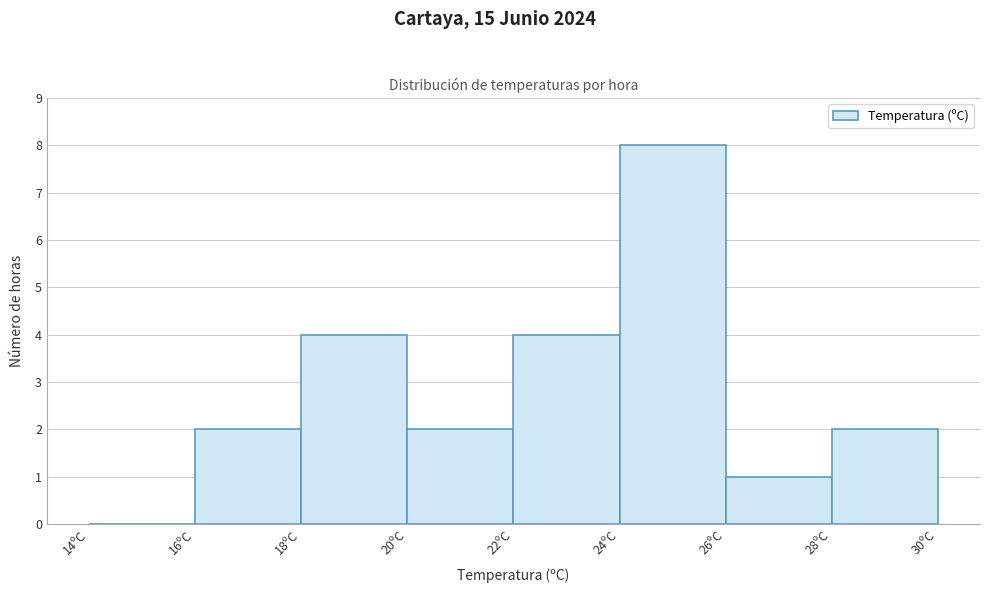

How tall is the bar that spans 22 to 24 on the x-axis? The values are not printed on the chart, so give them approximately, as read against the axis.

4